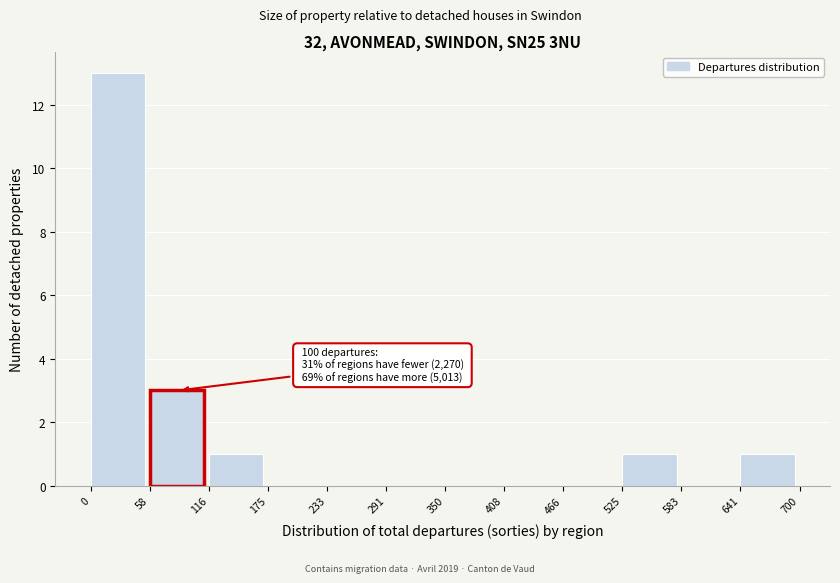

Which range on the x-axis has the tallest bar?

0 to 58